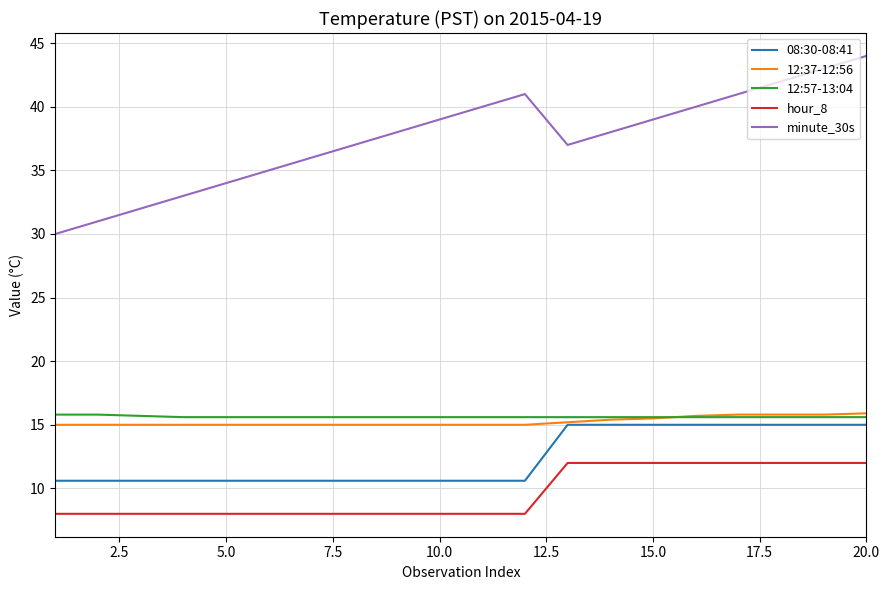

True or false: 08:30-08:41 and hour_8 intersect in this chart.

False